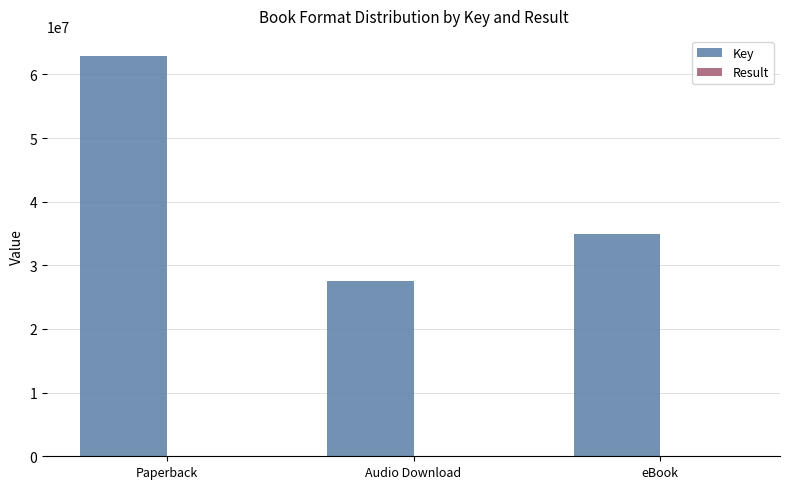

How many data points does each series have?

3